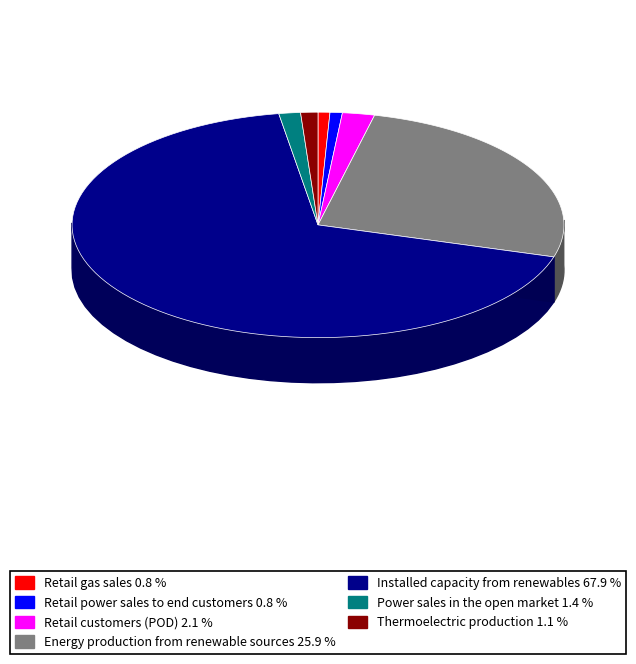

Which category has the biggest portion of the pie?

Installed capacity from renewables